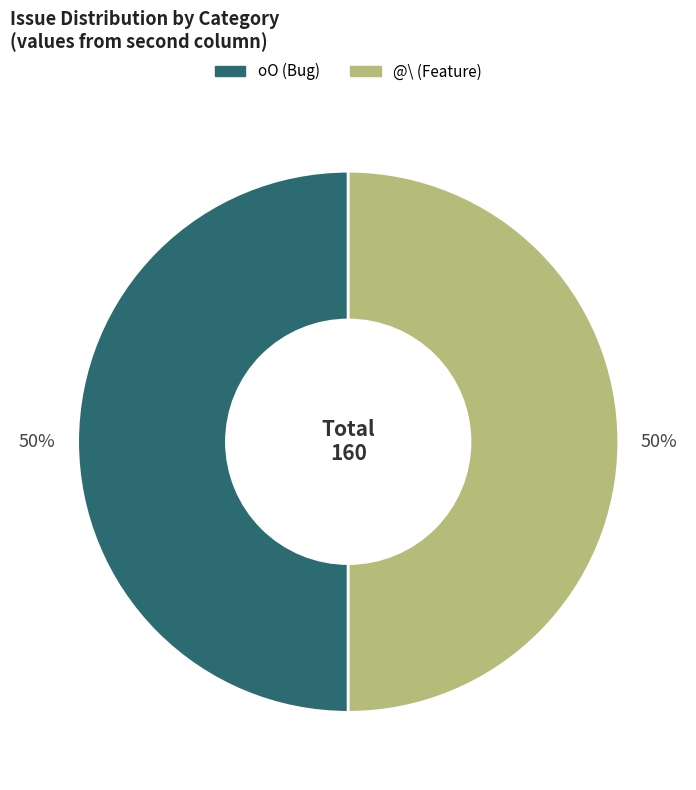

To the nearest percent, what is the average slice percentage?

50%